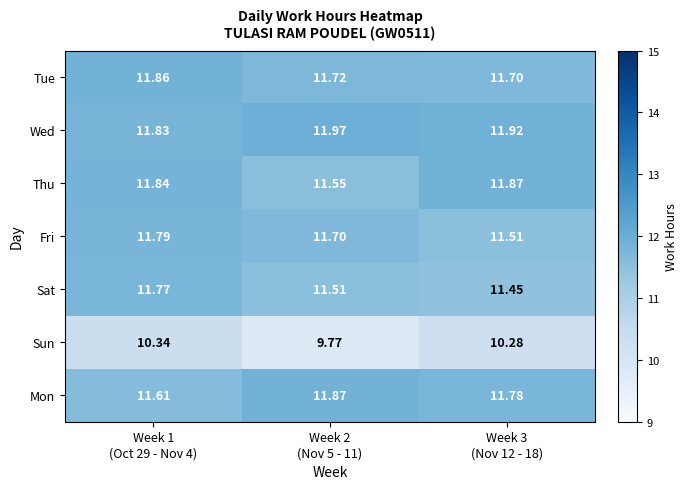

What is the spread (max minus min) of values at Week 1
(Oct 29 - Nov 4)?

1.5